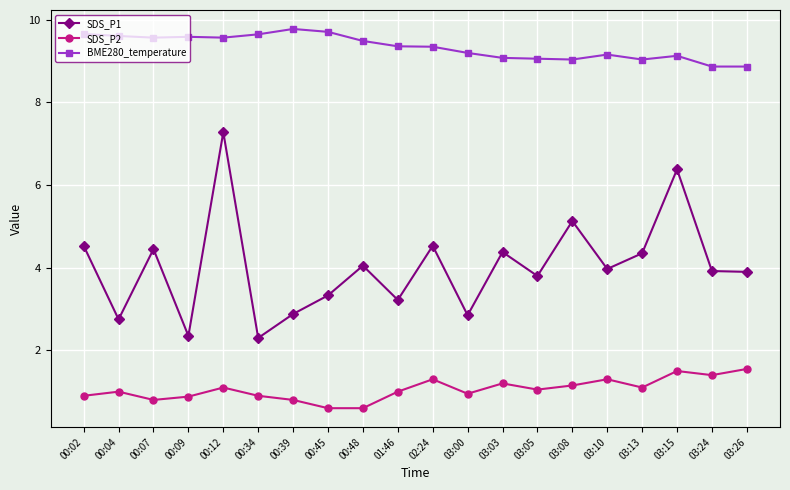

What is the label of the 16th point from the right?

00:12